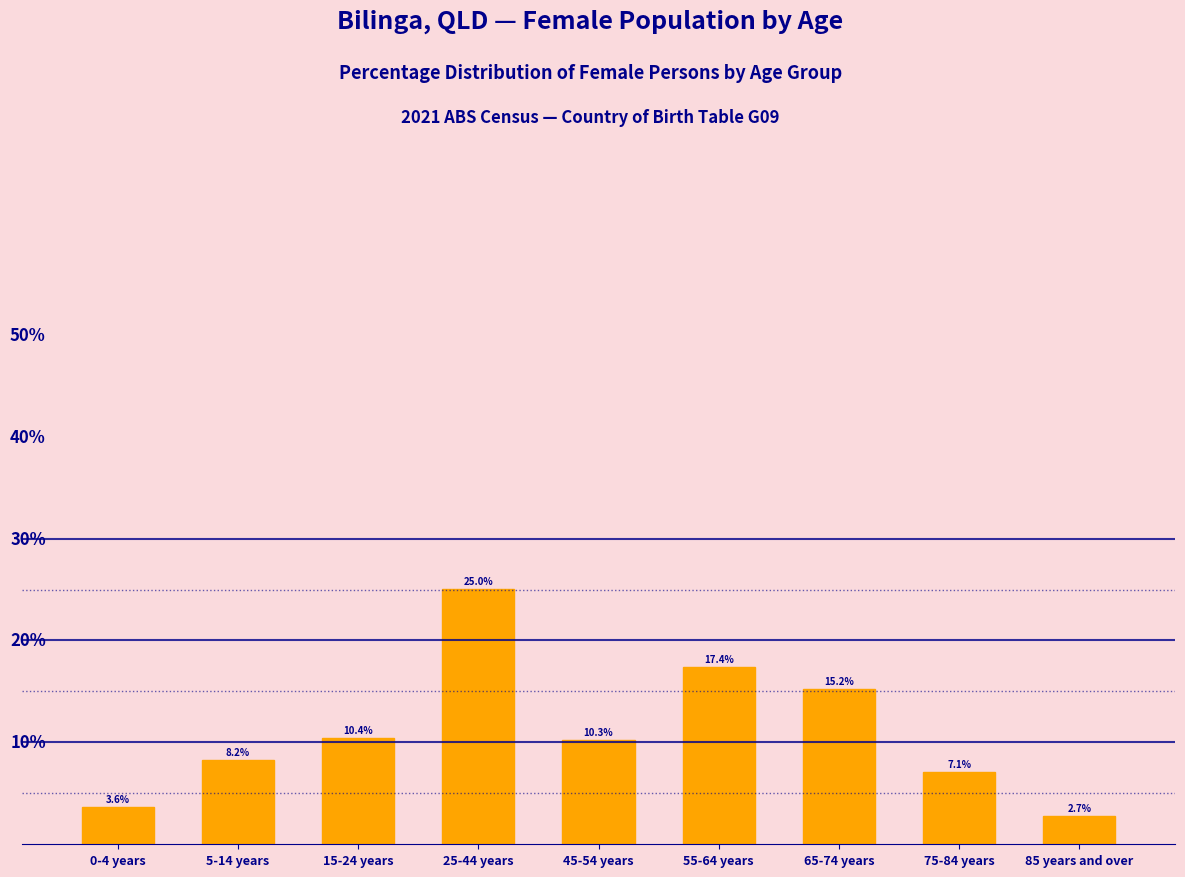

What is the label of the 8th bar from the left?

75-84 years